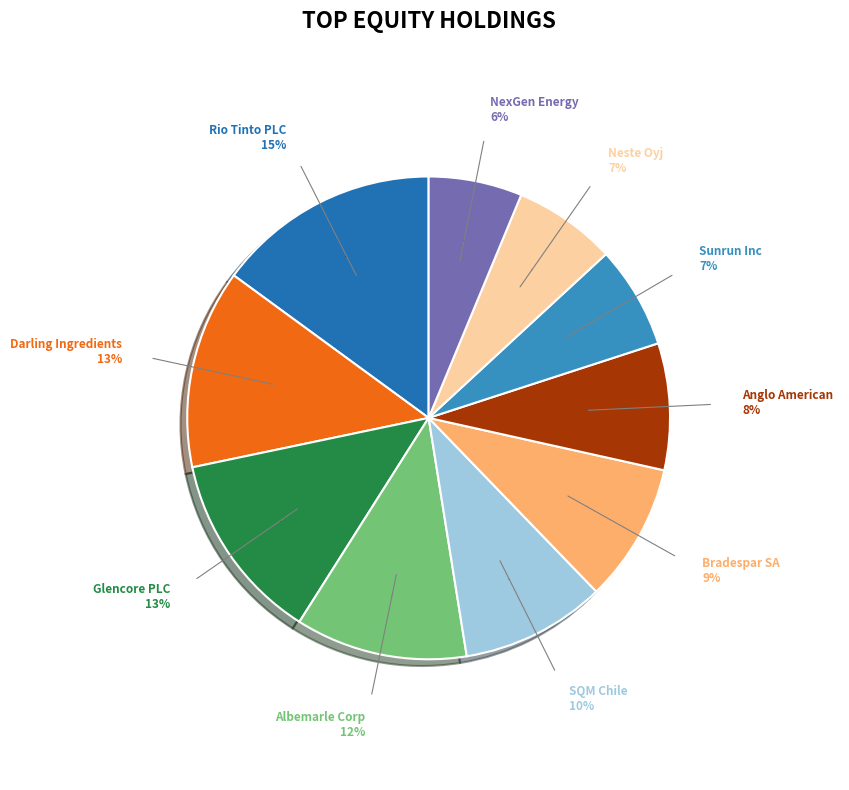

The Albemarle Corp slice represents 12% of the pie. True or false?

True